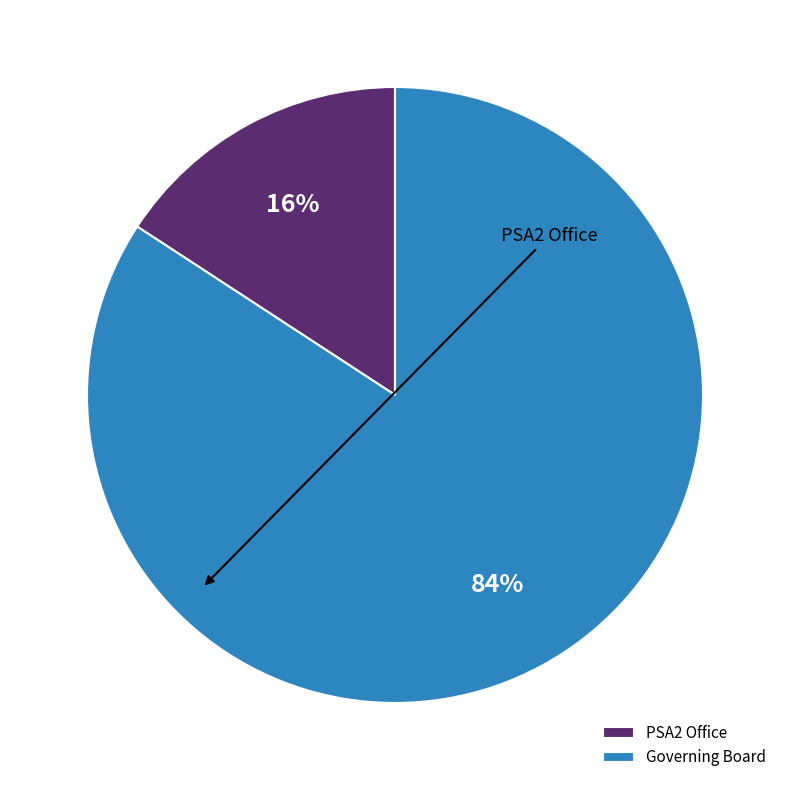

To the nearest percent, what portion does PSA2 Office represent?

16%